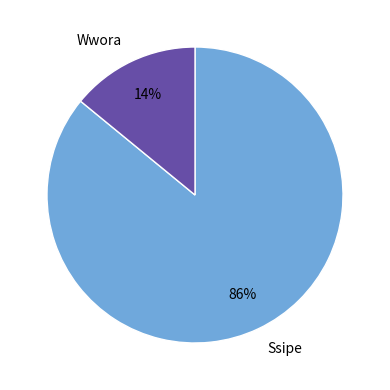

Do Wwora and Ssipe together represent more than half of the pie?

Yes